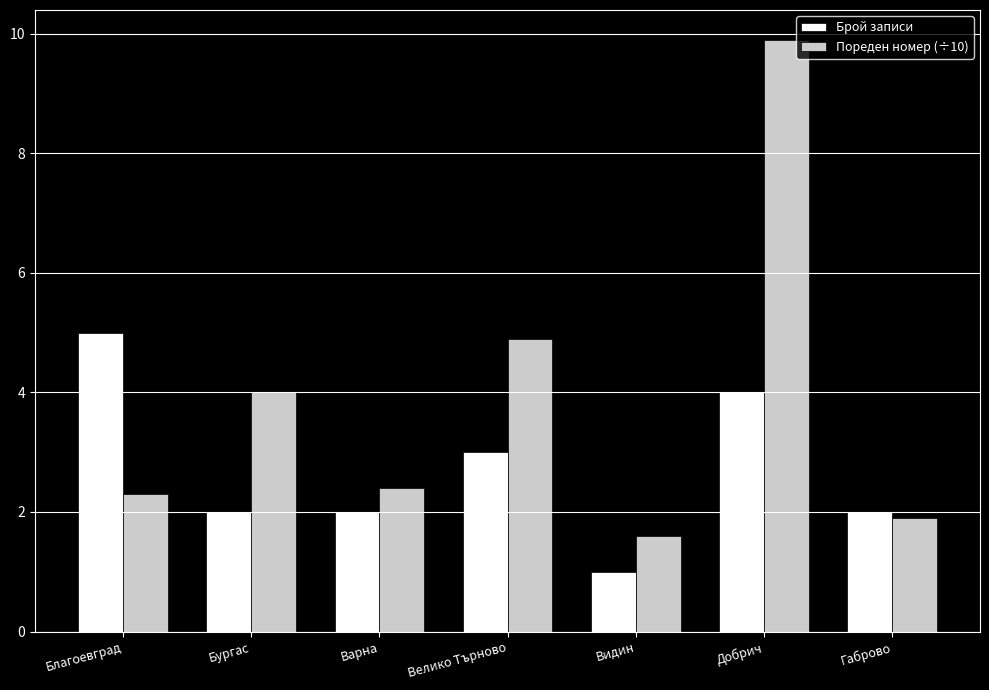

Where does the Пореден номер (÷10) series first go above 2?

Благоевград